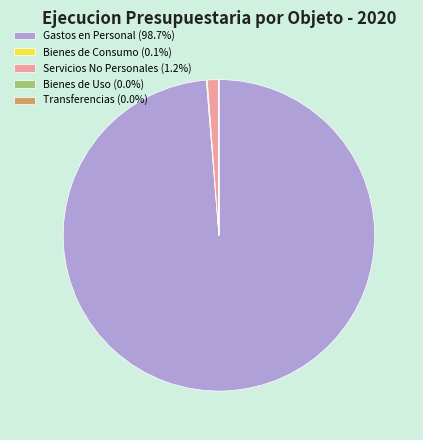

Does Servicios No Personales (1.2%) account for over 50% of the chart?

No